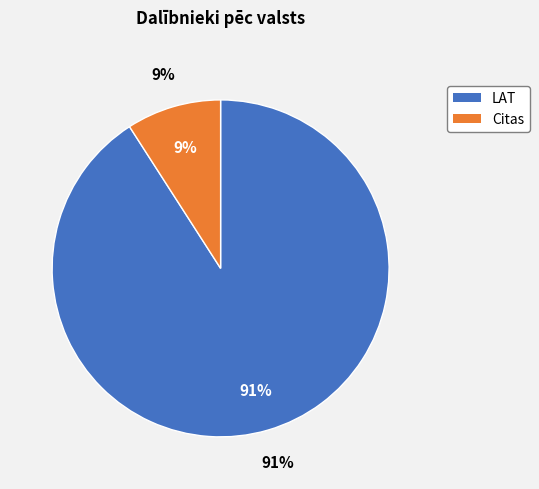

How much of the chart is everything except LAT?

9.1%